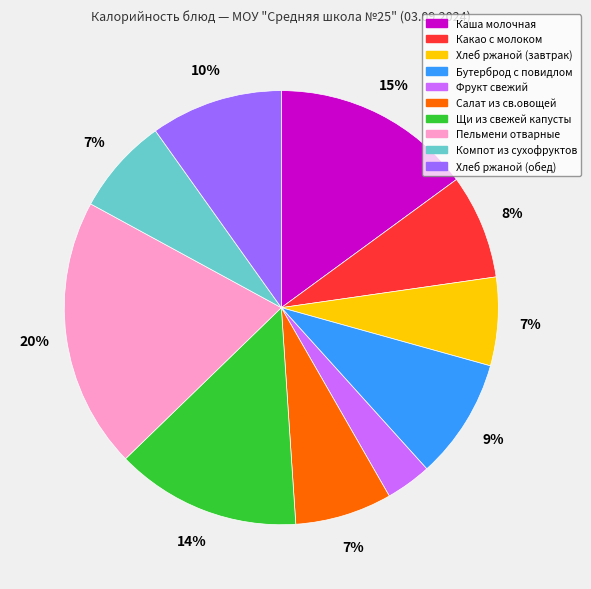

The Пельмени отварные slice represents 27% of the pie. True or false?

False